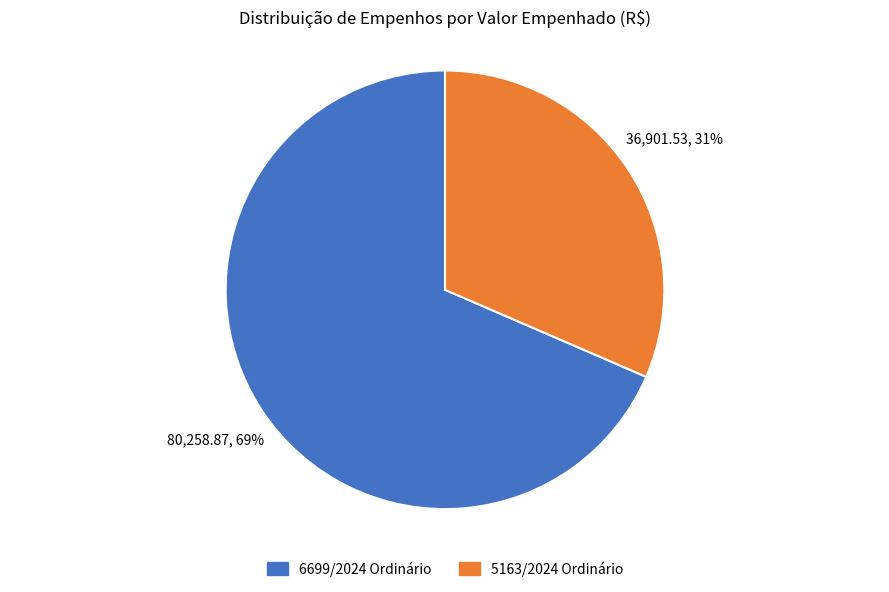

Rank the categories by value from highest to lowest.

6699/2024 Ordinário, 5163/2024 Ordinário